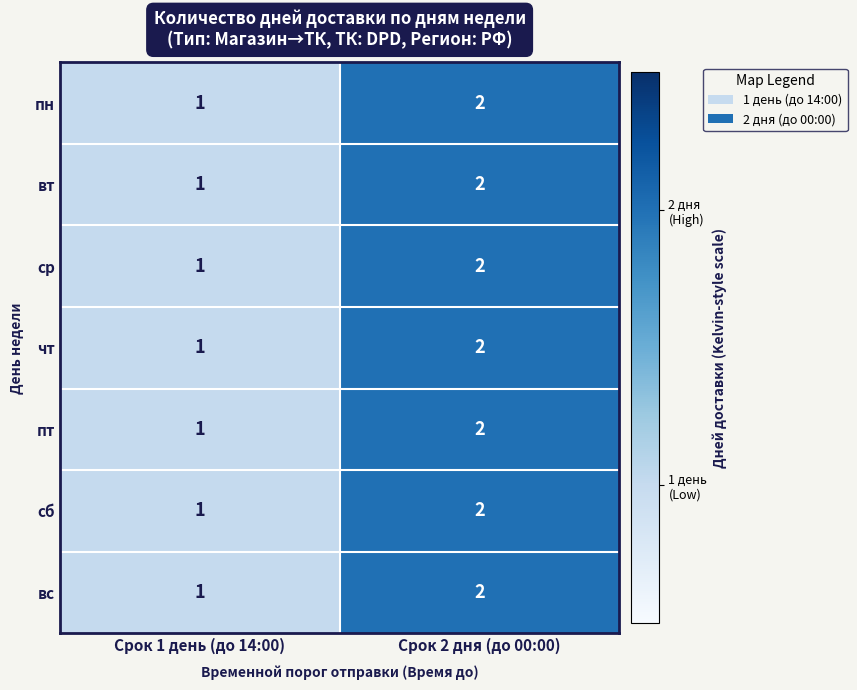

Which category has the lowest value in the вс series?

Срок 1 день (до 14:00)